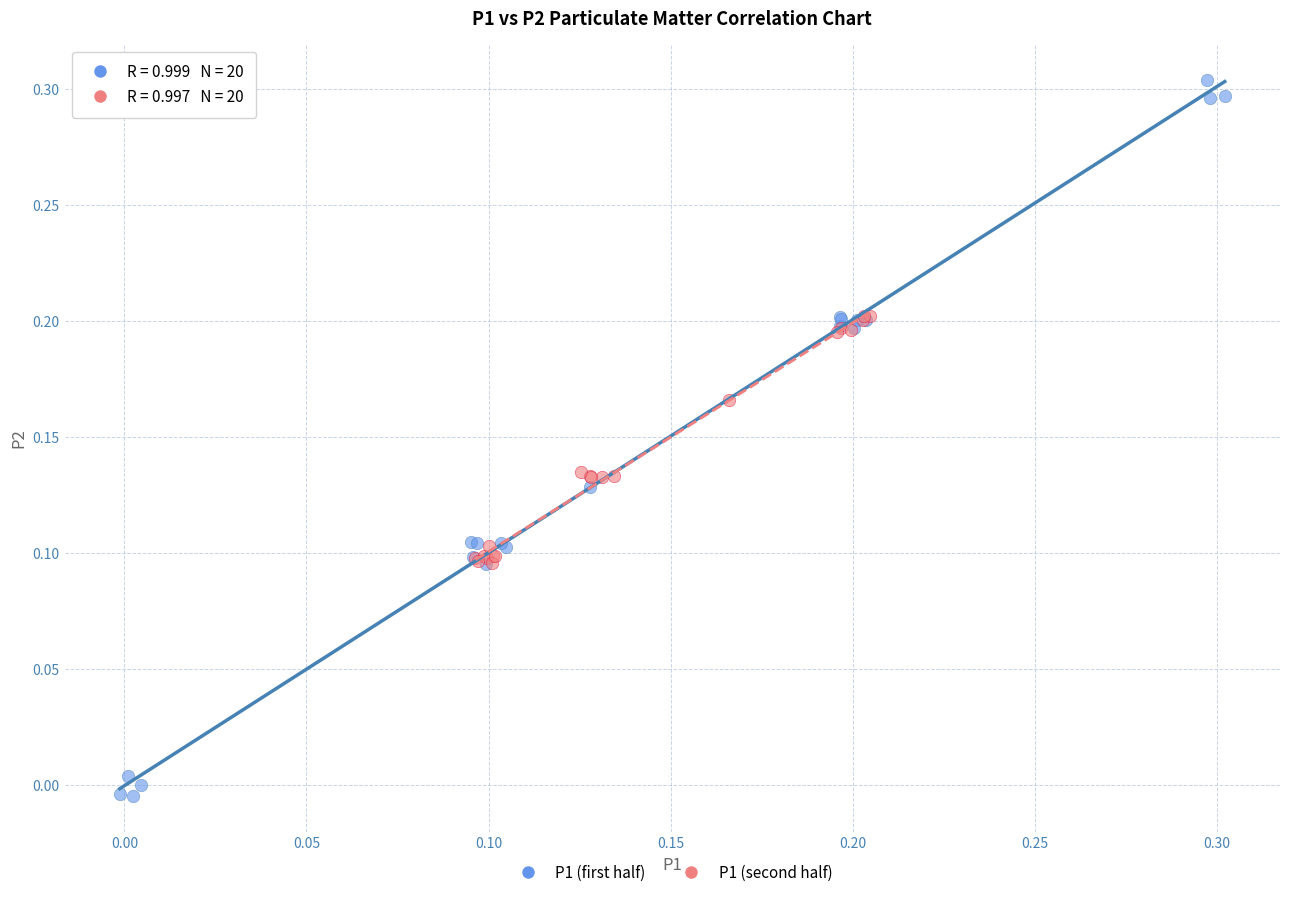

Which series has the largest Y range (max minus min)?

P1 (first half)